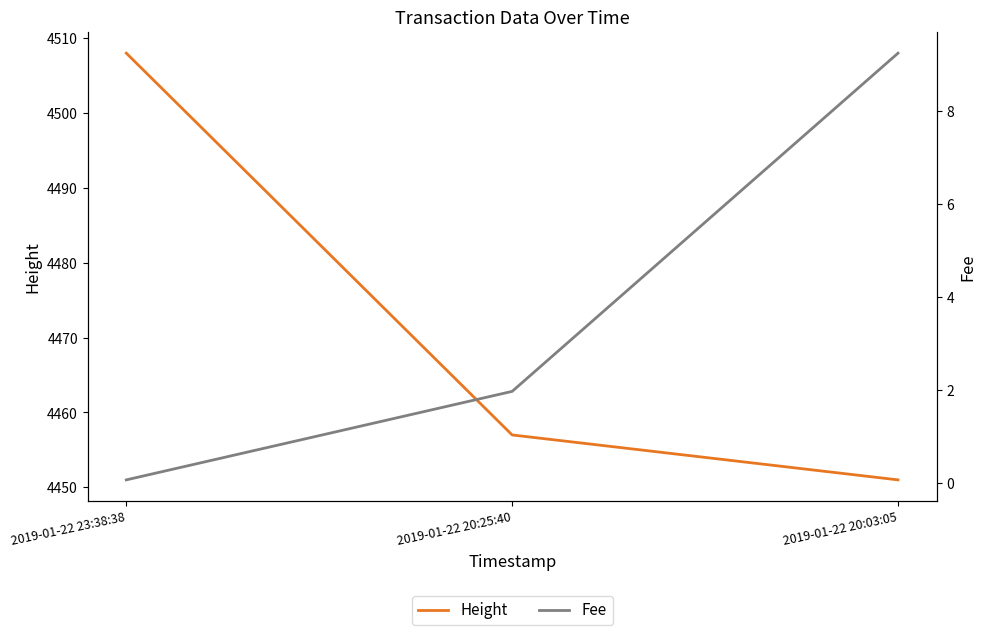

At 2019-01-22 20:25:40, list the series in order from largest to smallest.

Height, Fee